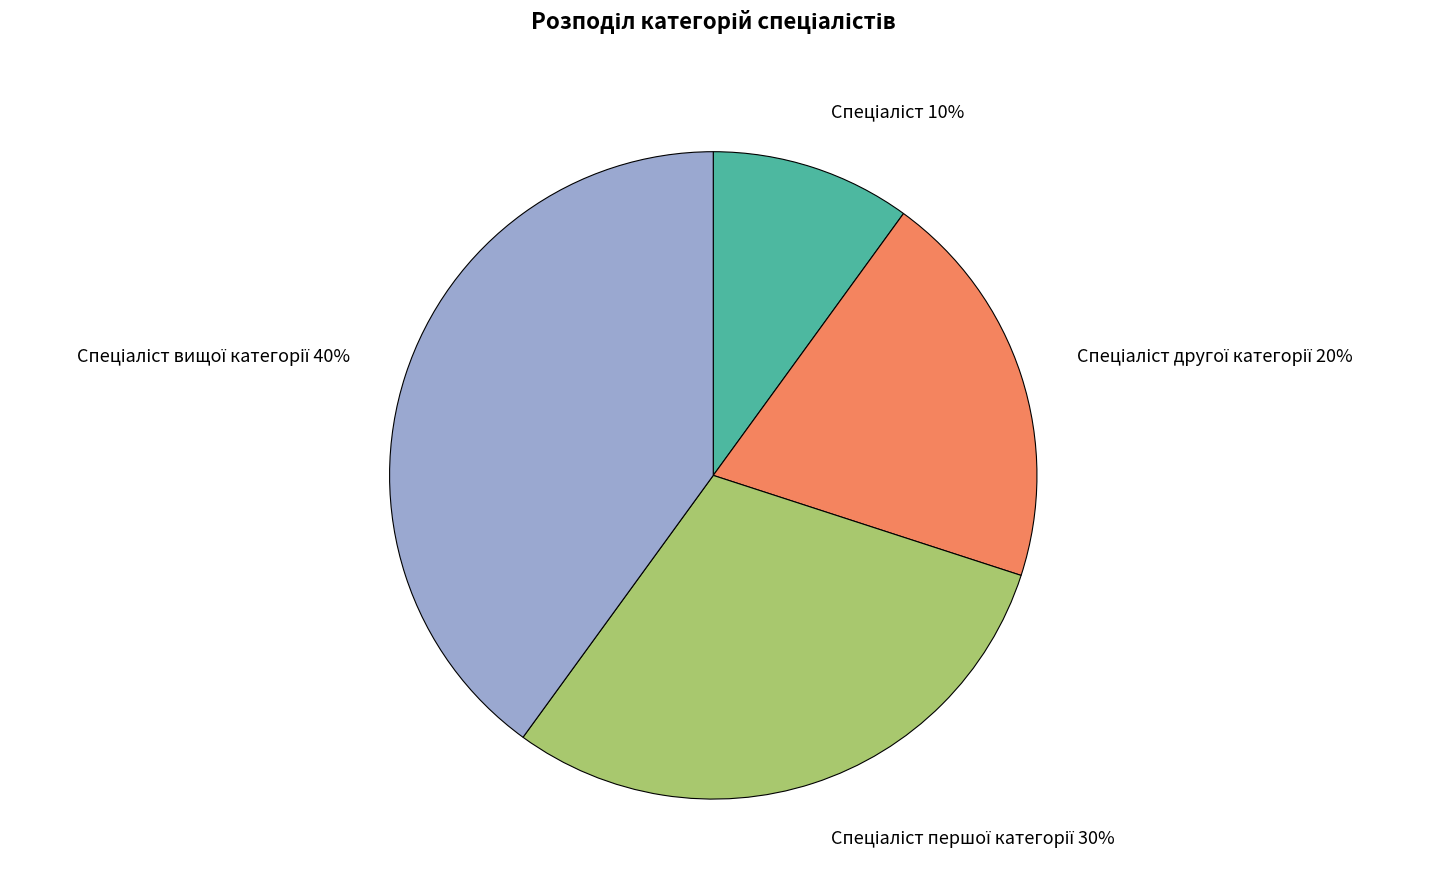

Does any single category account for the majority?

No